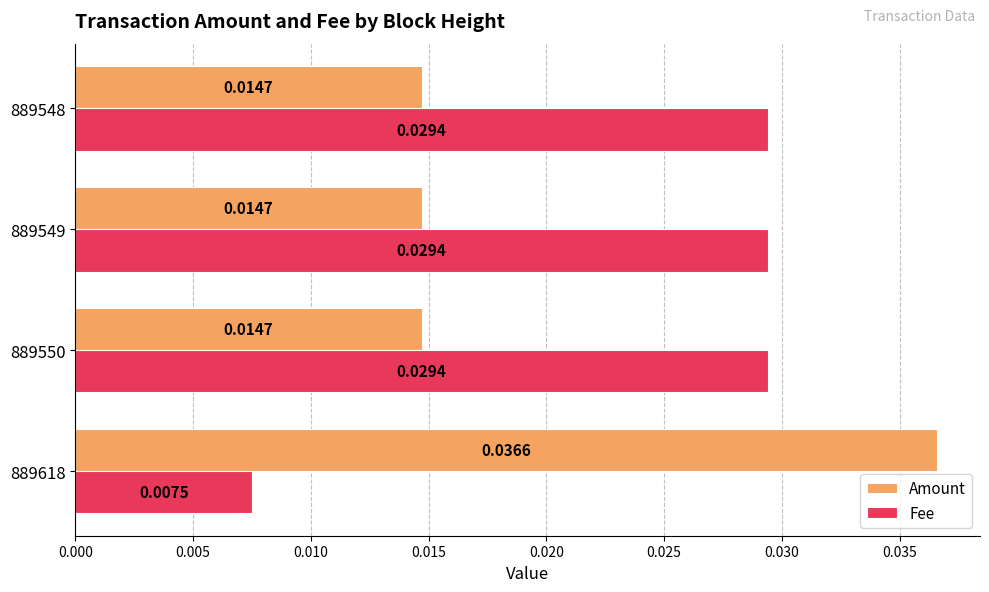

Rank the series at 889618 from lowest to highest value.

Fee, Amount